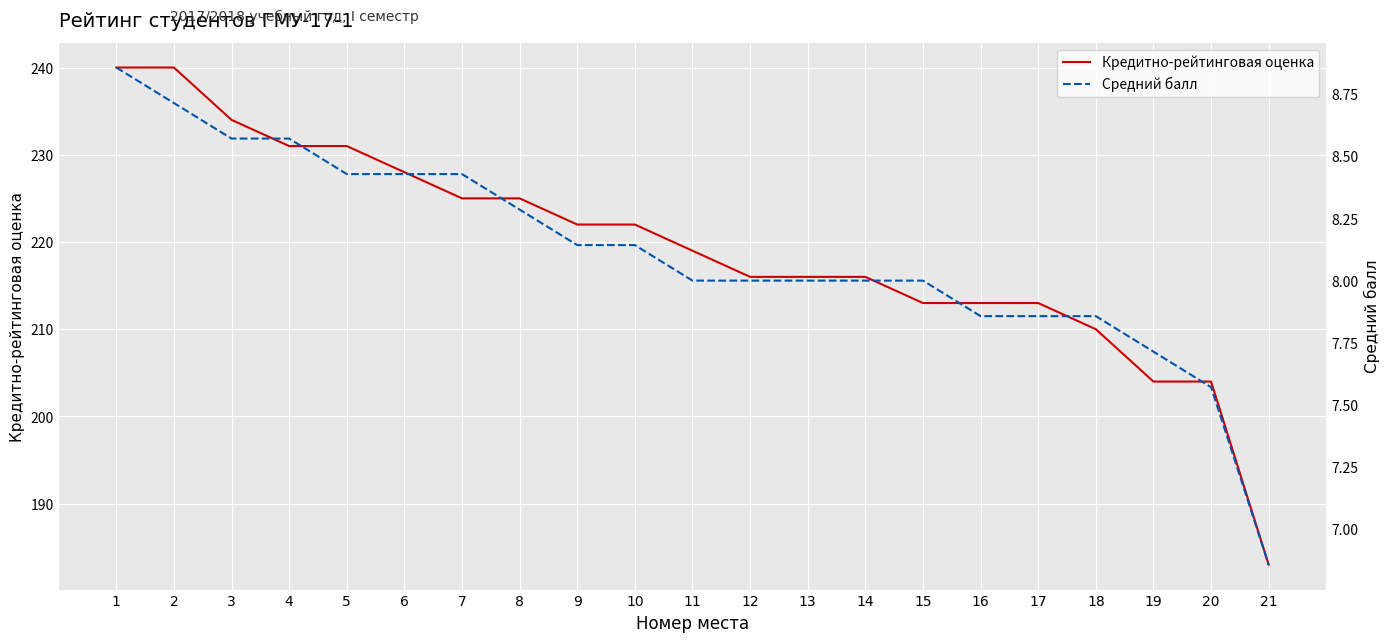

Where does the Средний балл series first go above 8?

1